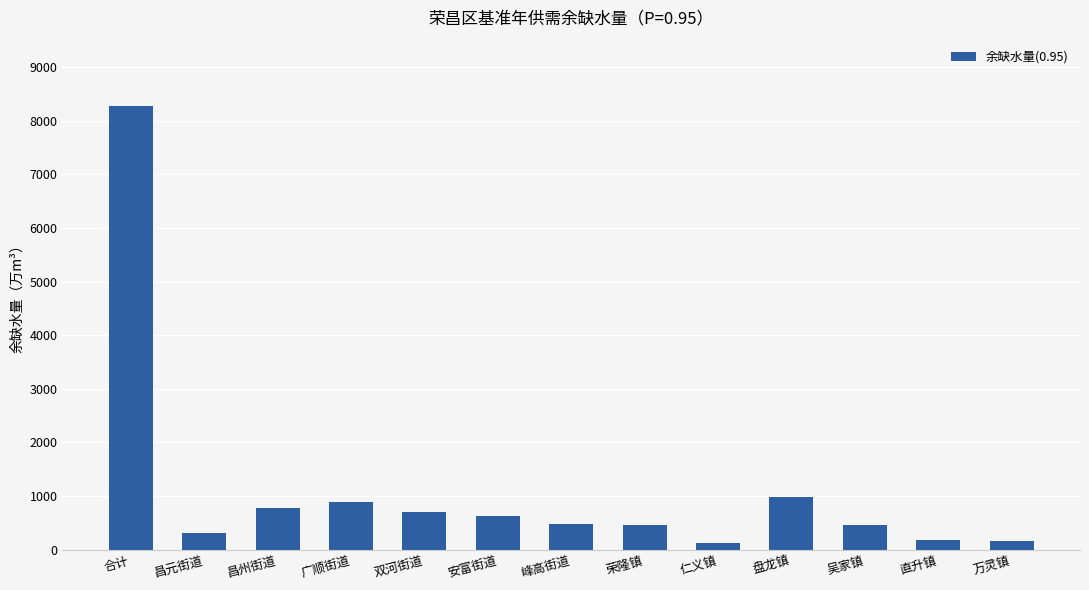

What is the average value?

1110.1